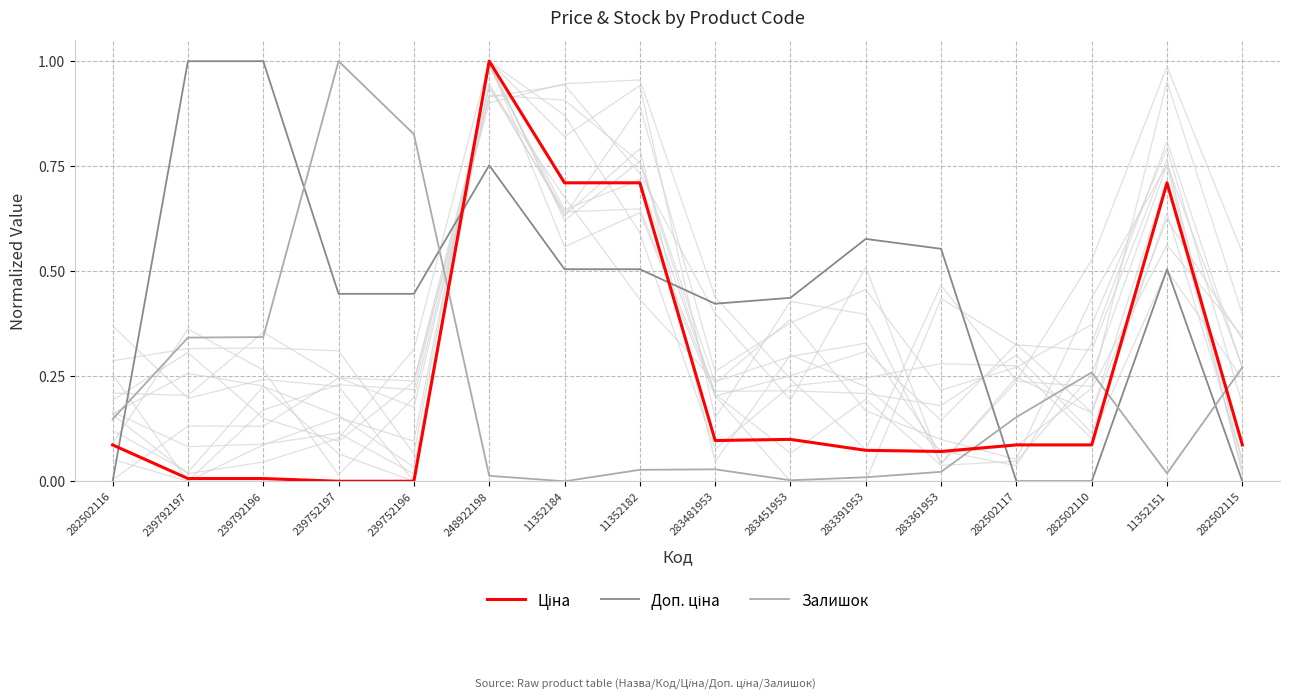

Between 282502117 and 11352184, which is larger?

11352184